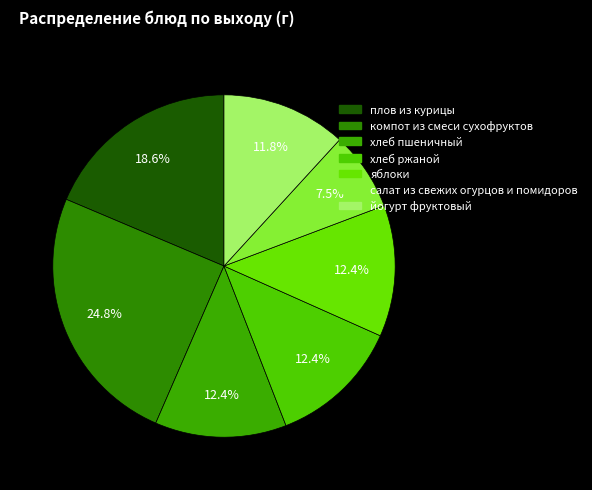

Does салат из свежих огурцов и помидоров account for over 50% of the chart?

No